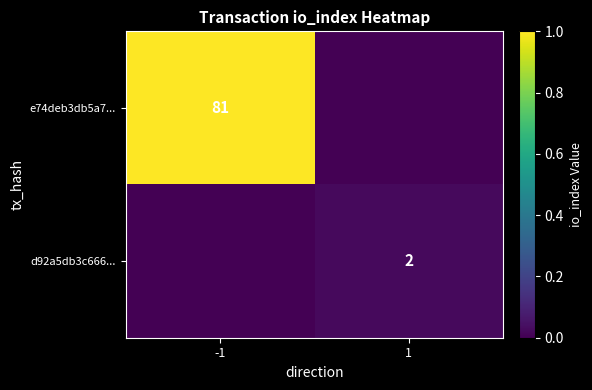

The d92a5db3c666... series shows 1 at 1. True or false?

False